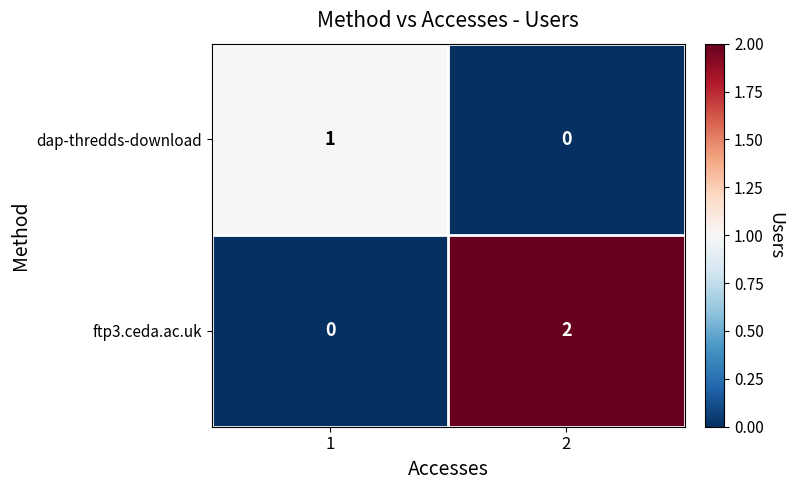

Is the value of dap-thredds-download at 1 greater than the value of ftp3.ceda.ac.uk at 2?

No